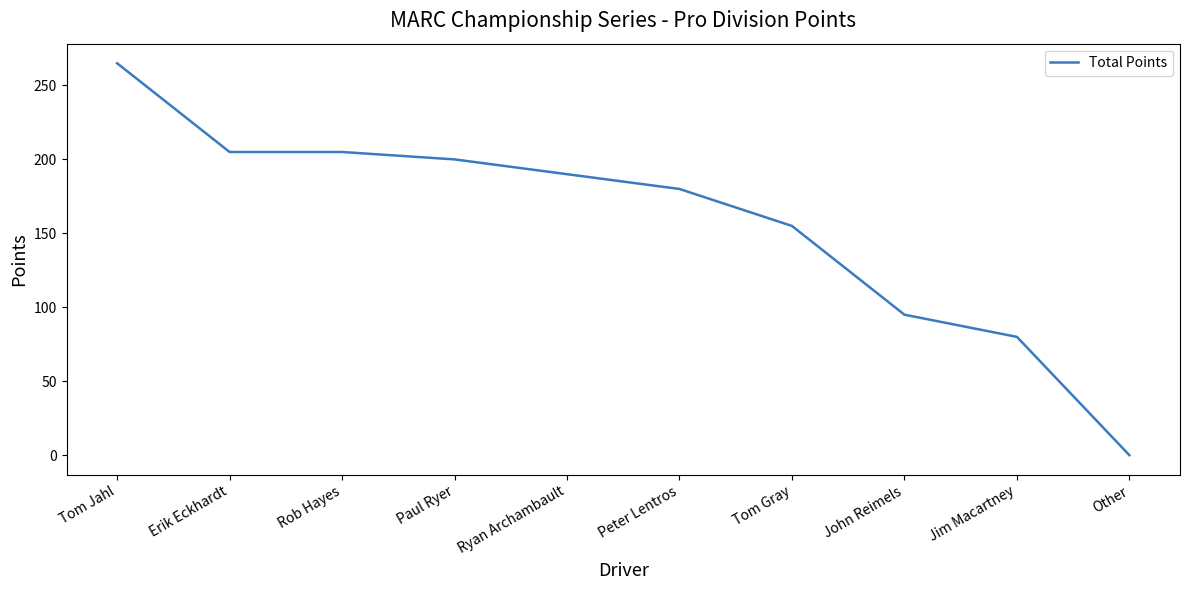

What is the maximum value shown in the chart?

265